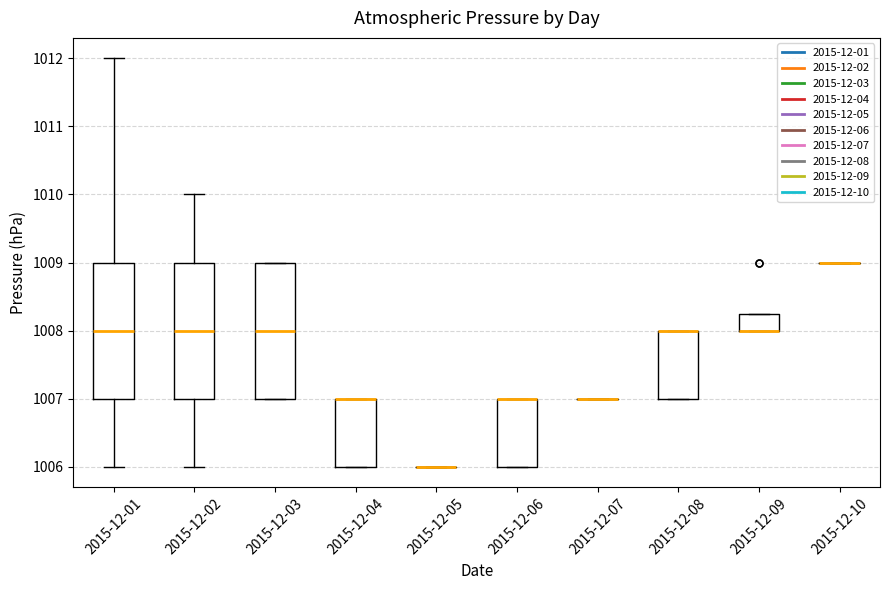

Reading left to right, transcribe this box plot: for each box, give where its median line is, the range the box spans, and where its two whiskers end, as read against the y-axis. The values are not printed on the chart, so give them approximately, as read against the axis.

2015-12-01: median 1008.0, box 1007.0 to 1009.0, whiskers 1006.0 to 1012.0
2015-12-02: median 1008.0, box 1007.0 to 1009.0, whiskers 1006.0 to 1010.0
2015-12-03: median 1008.0, box 1007.0 to 1009.0, whiskers 1007.0 to 1009.0
2015-12-04: median 1007.0 (drawn on the box's upper edge), box 1006.0 to 1007.0, whiskers 1006.0 to 1007.0
2015-12-05: box collapsed to a line at 1006.0, whiskers 1006.0 to 1006.0
2015-12-06: median 1007.0 (drawn on the box's upper edge), box 1006.0 to 1007.0, whiskers 1006.0 to 1007.0
2015-12-07: box collapsed to a line at 1007.0, whiskers 1007.0 to 1007.0
2015-12-08: median 1008.0 (drawn on the box's upper edge), box 1007.0 to 1008.0, whiskers 1007.0 to 1008.0
2015-12-09: median 1008.0 (drawn on the box's lower edge), box 1008.0 to 1008.3, whiskers 1008.0 to 1008.3
2015-12-10: box collapsed to a line at 1009.0, whiskers 1009.0 to 1009.0